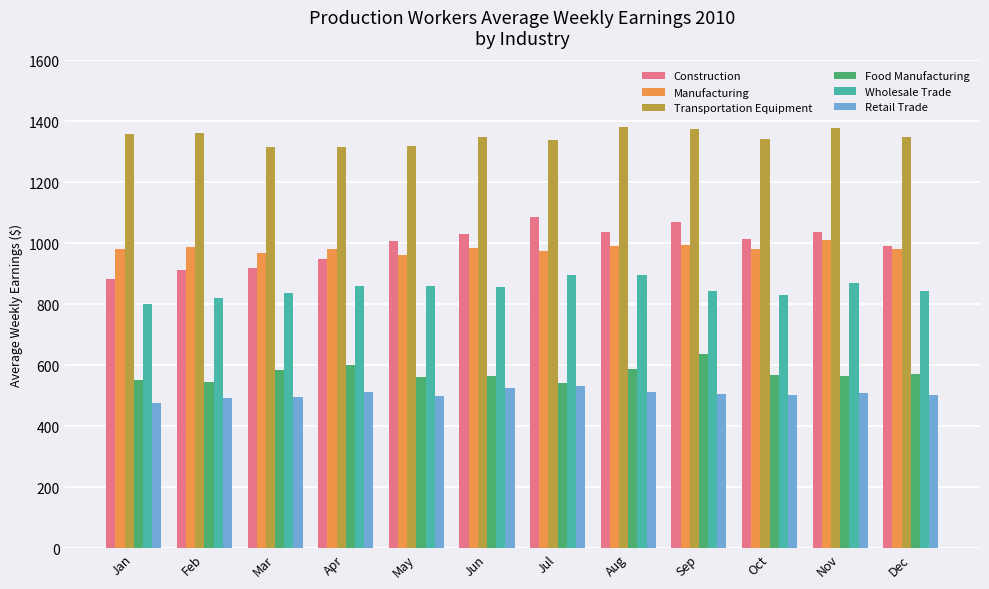

The value of Wholesale Trade at May is 861.4. True or false?

True